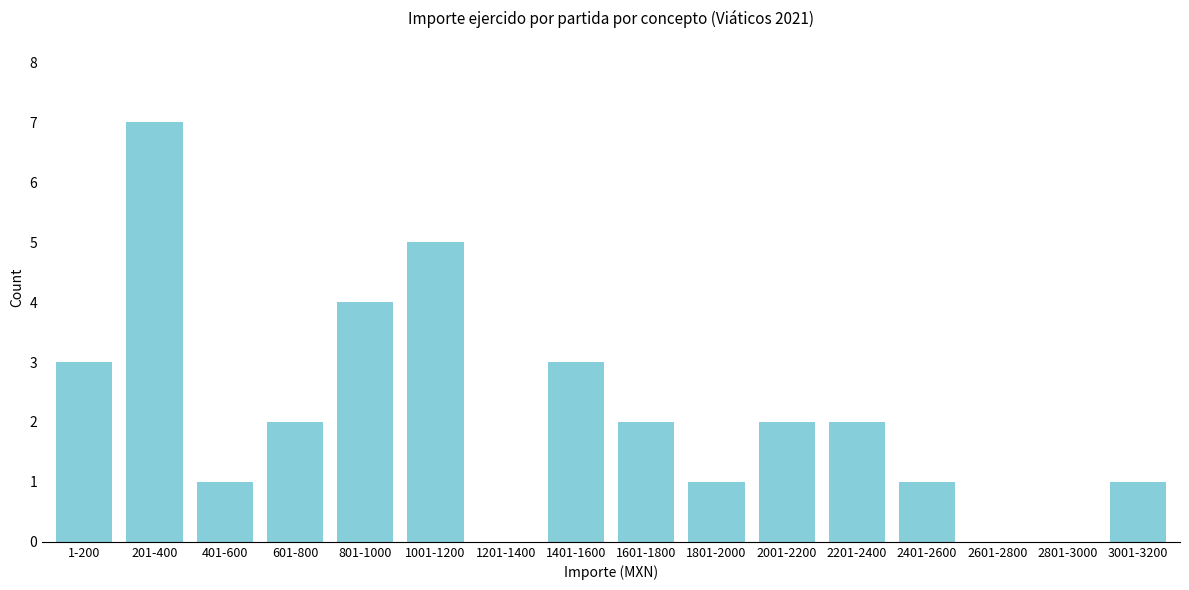

Reading right to left, transcribe all the data shown in this chart.

3001-3200=1	2801-3000=0	2601-2800=0	2401-2600=1	2201-2400=2	2001-2200=2	1801-2000=1	1601-1800=2	1401-1600=3	1201-1400=0	1001-1200=5	801-1000=4	601-800=2	401-600=1	201-400=7	1-200=3